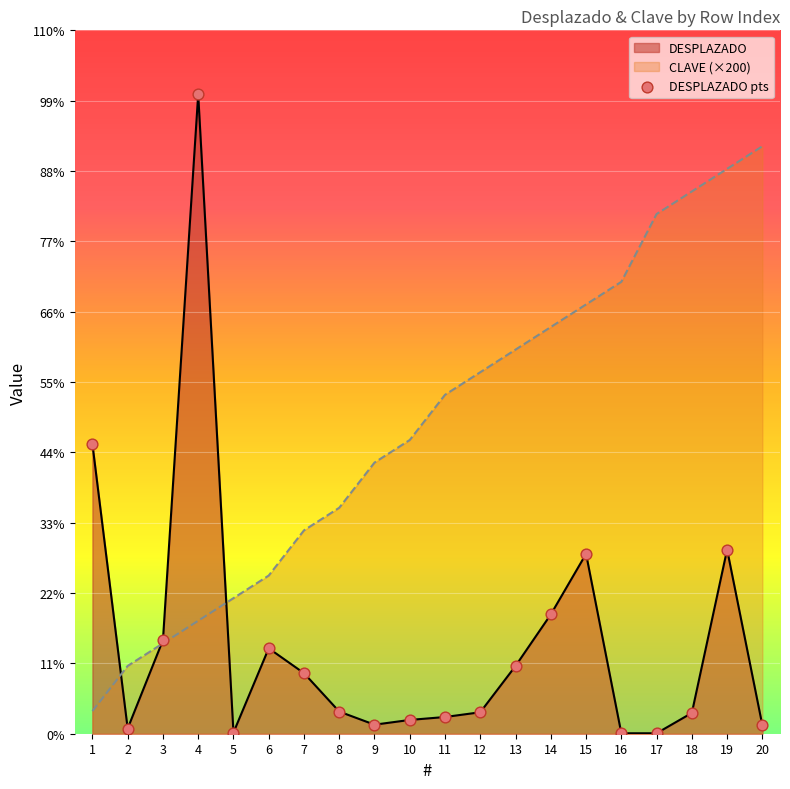

Which series contains the highest Y value?

DESPLAZADO